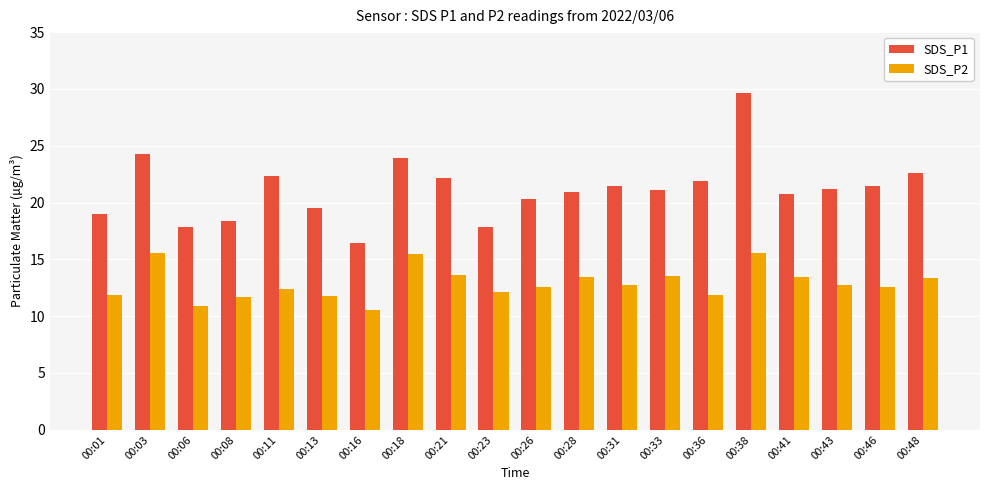

Are the bars horizontal?

No